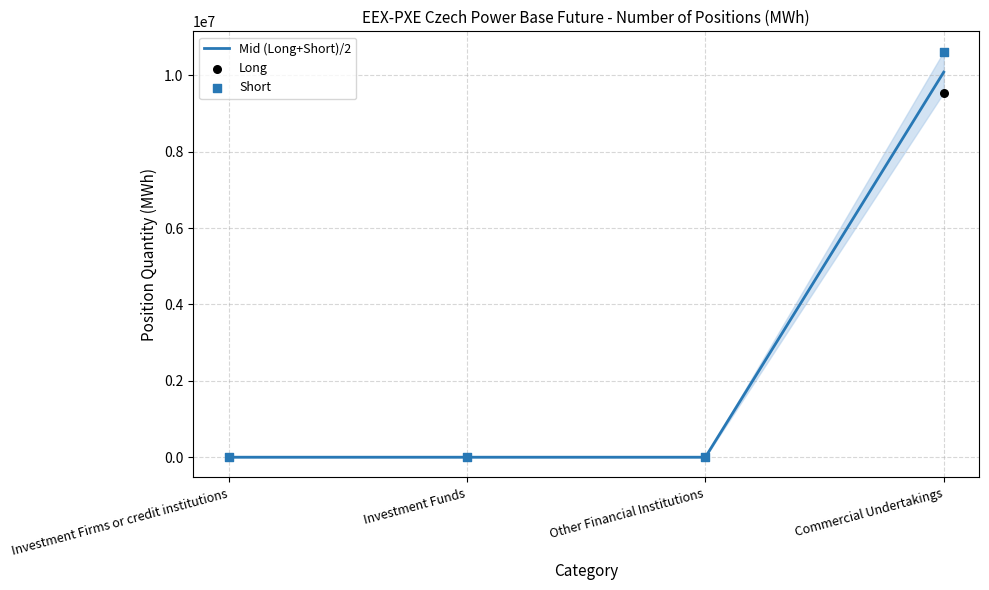

At which category is the sum across all series the highest?

Commercial Undertakings